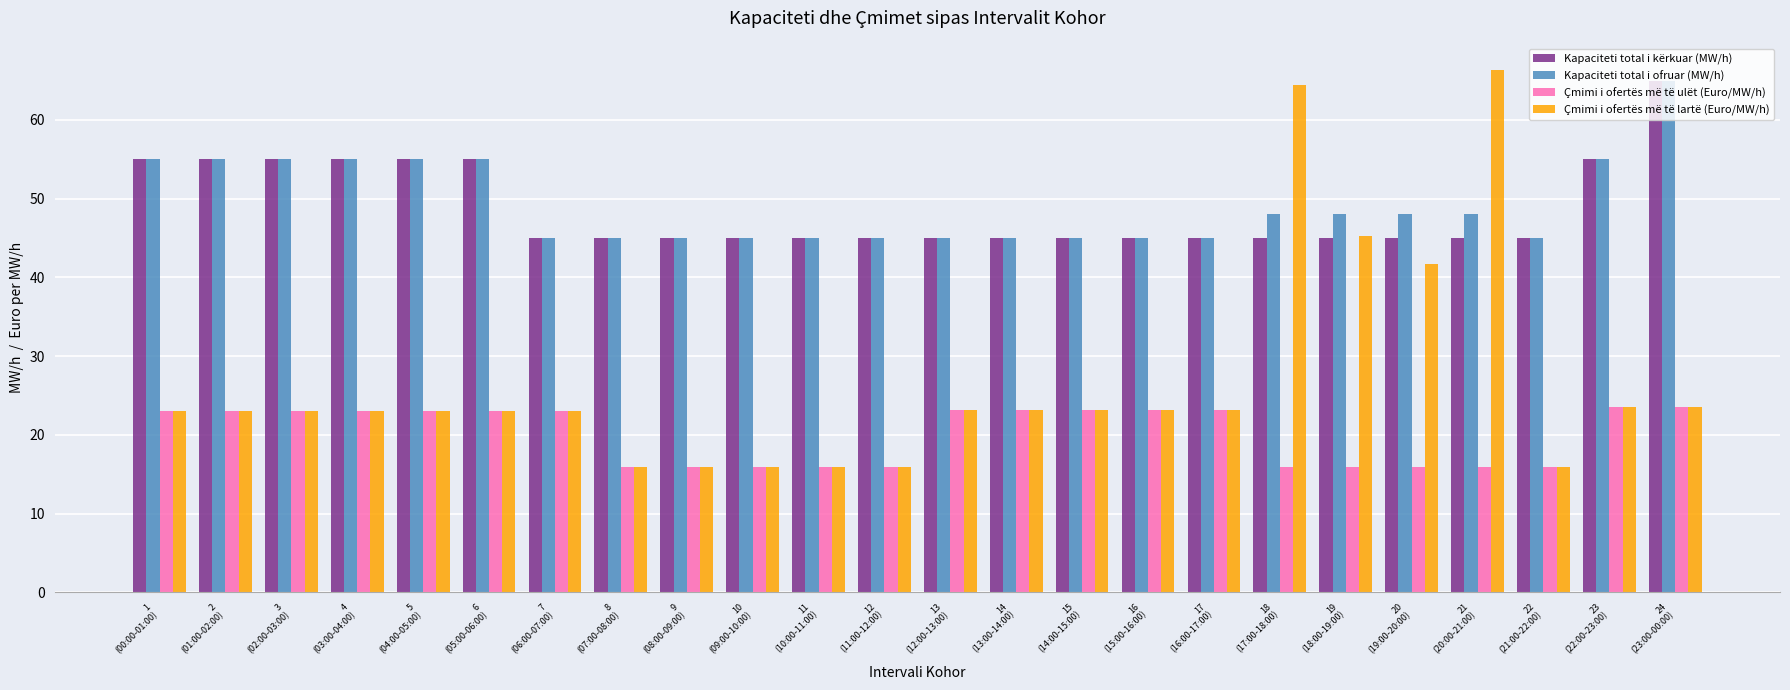

What is the difference between the second highest and minimum values in the Çmimi i ofertës më të ulët (Euro/MW/h) series?

7.6